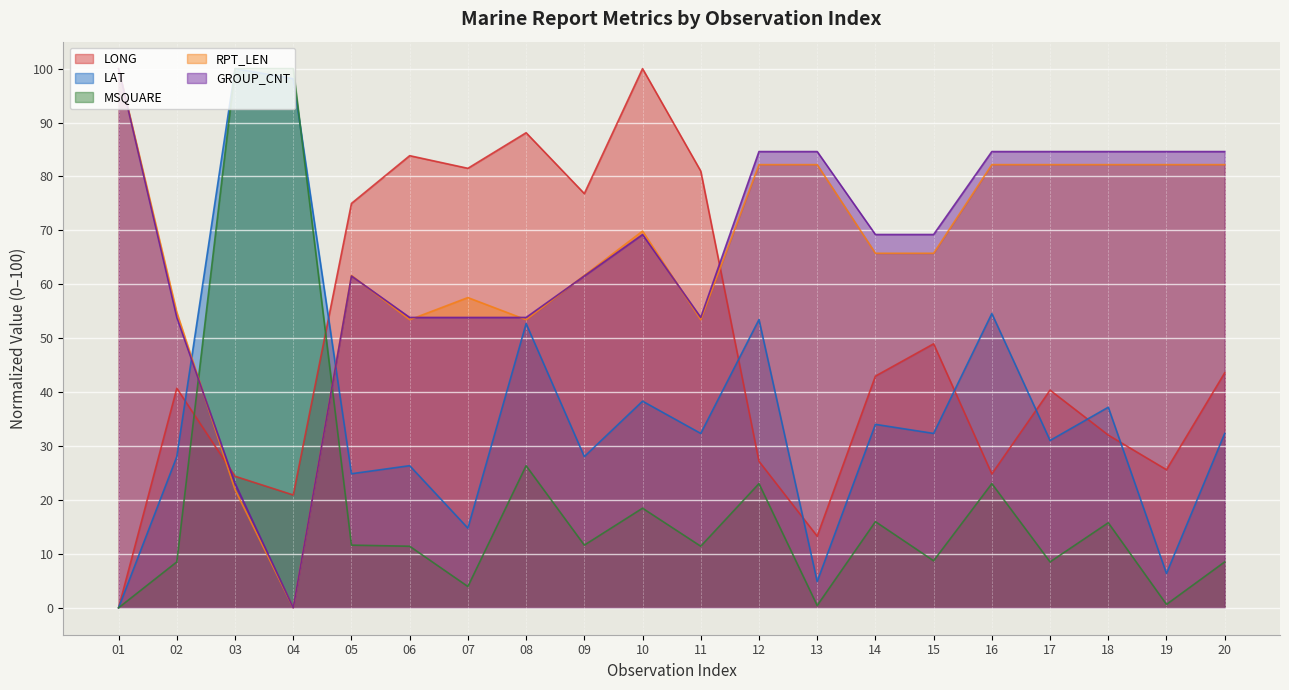

What is the difference between the highest and lowest values at 04?

100.0